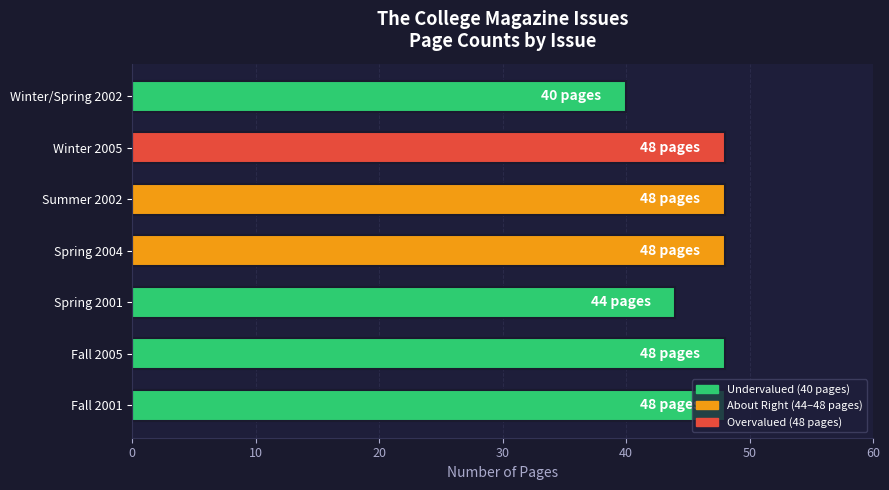

What is the minimum value shown in the chart?

40